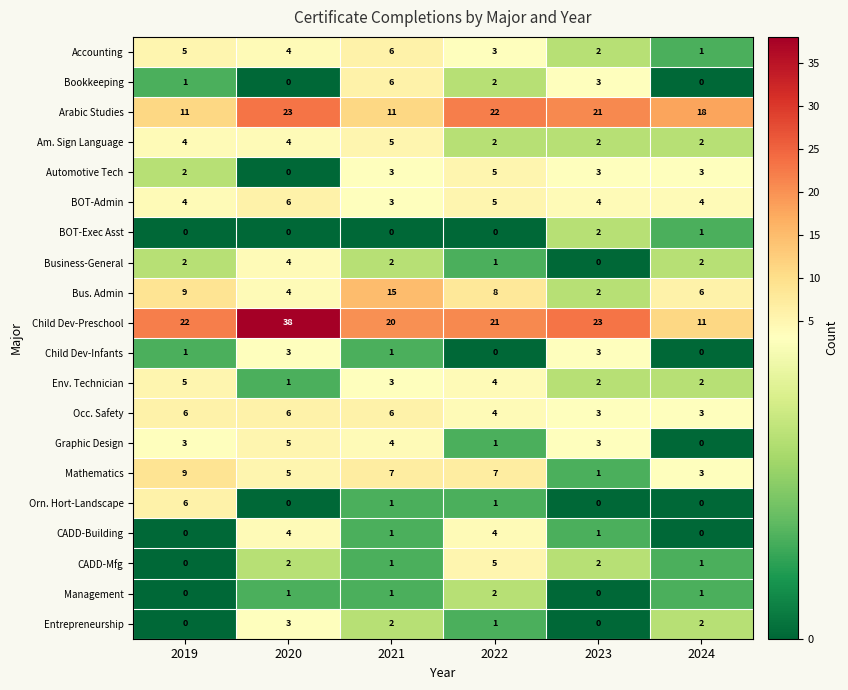

Between 2020 and 2023, which series saw the biggest shift?

Child Dev-Preschool